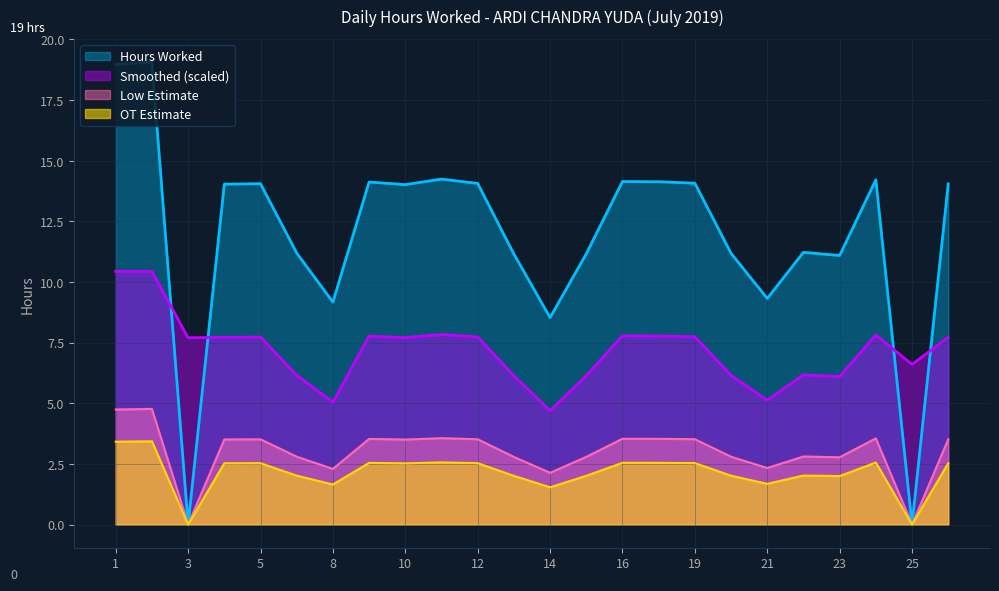

What is the difference between the second highest and second lowest values in the Hours Worked series?

19.0